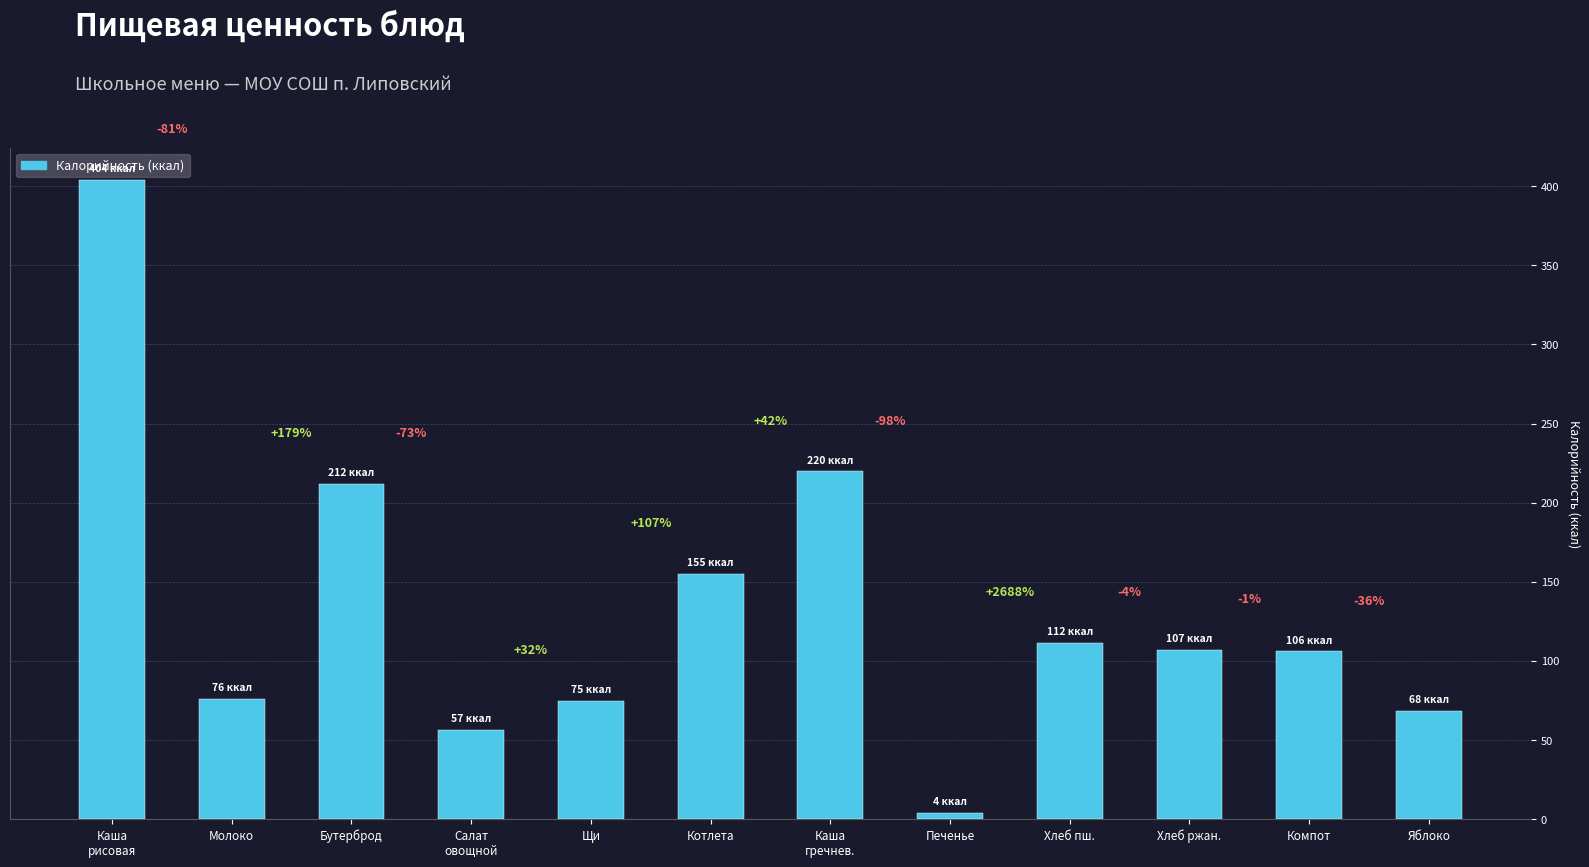

What is the ratio of the value at Молоко to the value at Печенье?

19.0